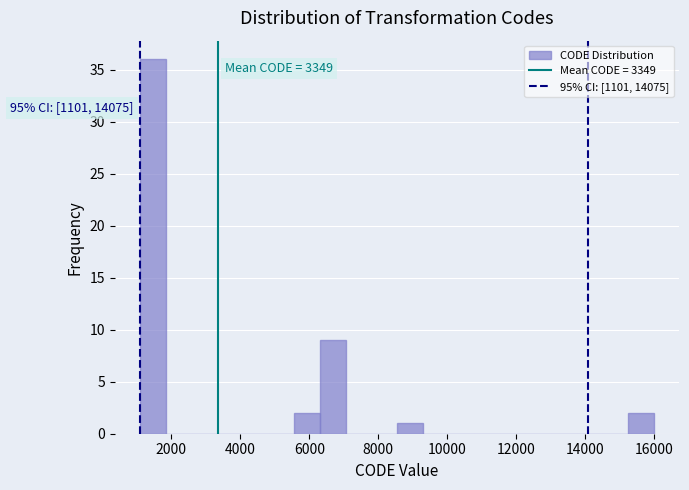

Read against the x-axis, roughly where is the centre of the tallest bar?

1400